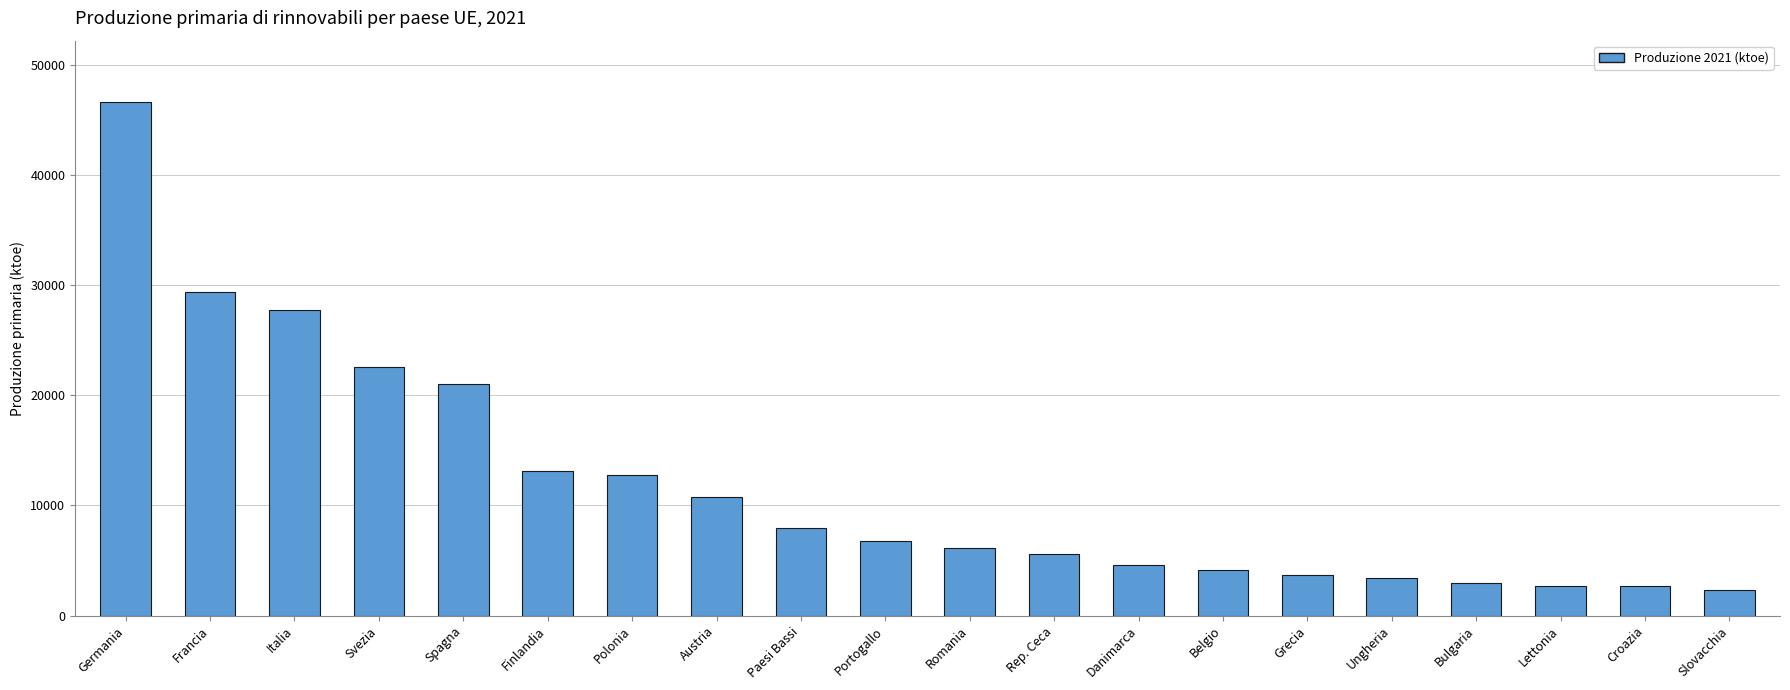

Approximately how many times larger is the value at Romania compared to Belgio?

1.5